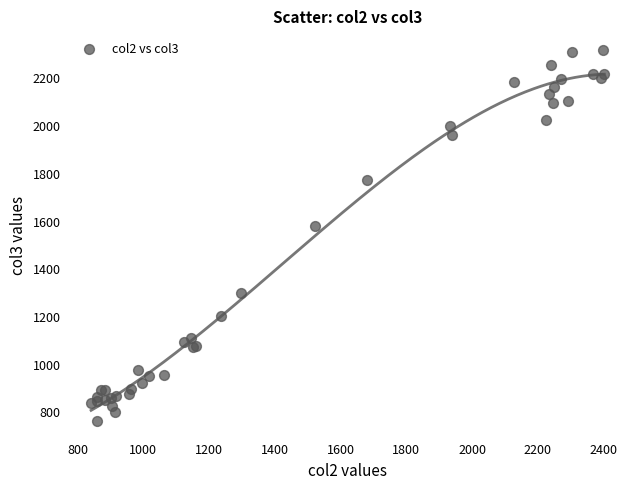

What Y value in the scatter plot is closest to 1541?

1582